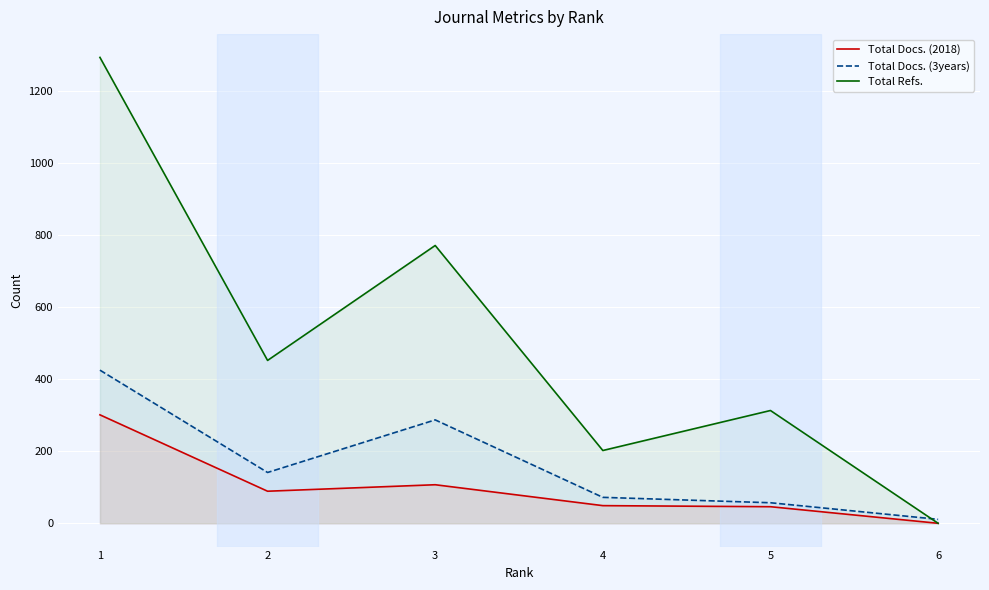

True or false: Total Refs. and Total Docs. (3years) intersect in this chart.

True